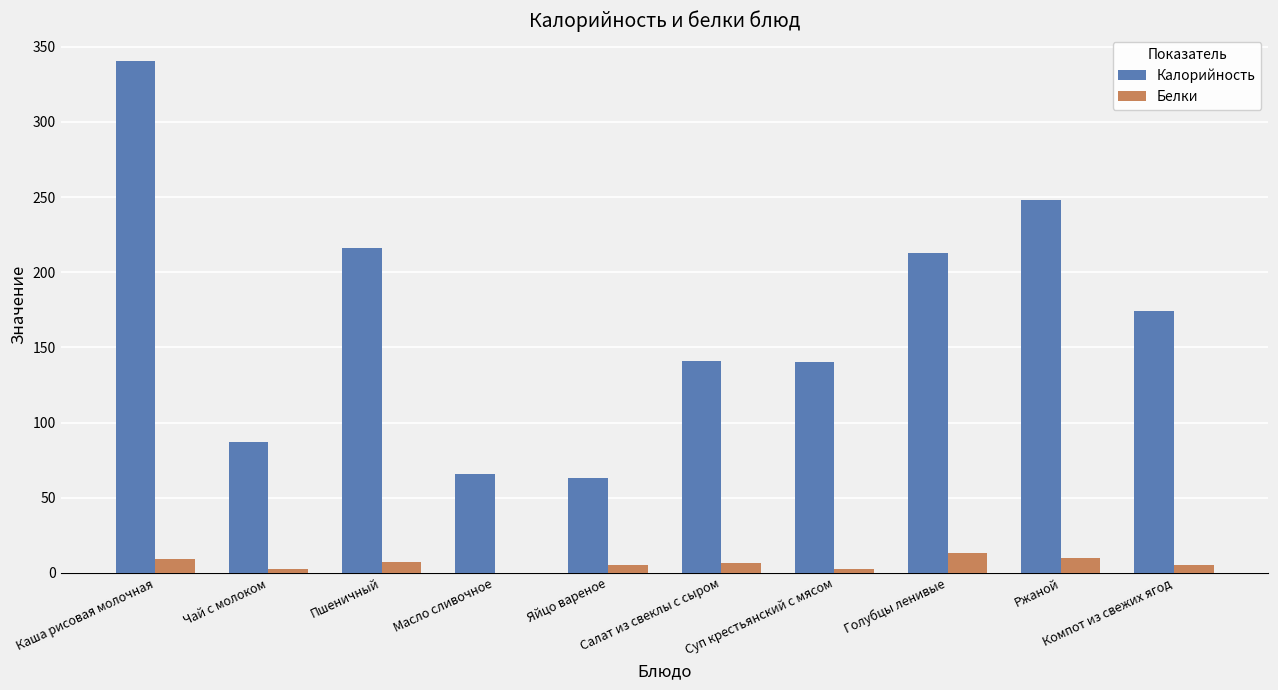

What is the difference between the Белки values at Яйцо вареное and Суп крестьянский с мясом?

2.8